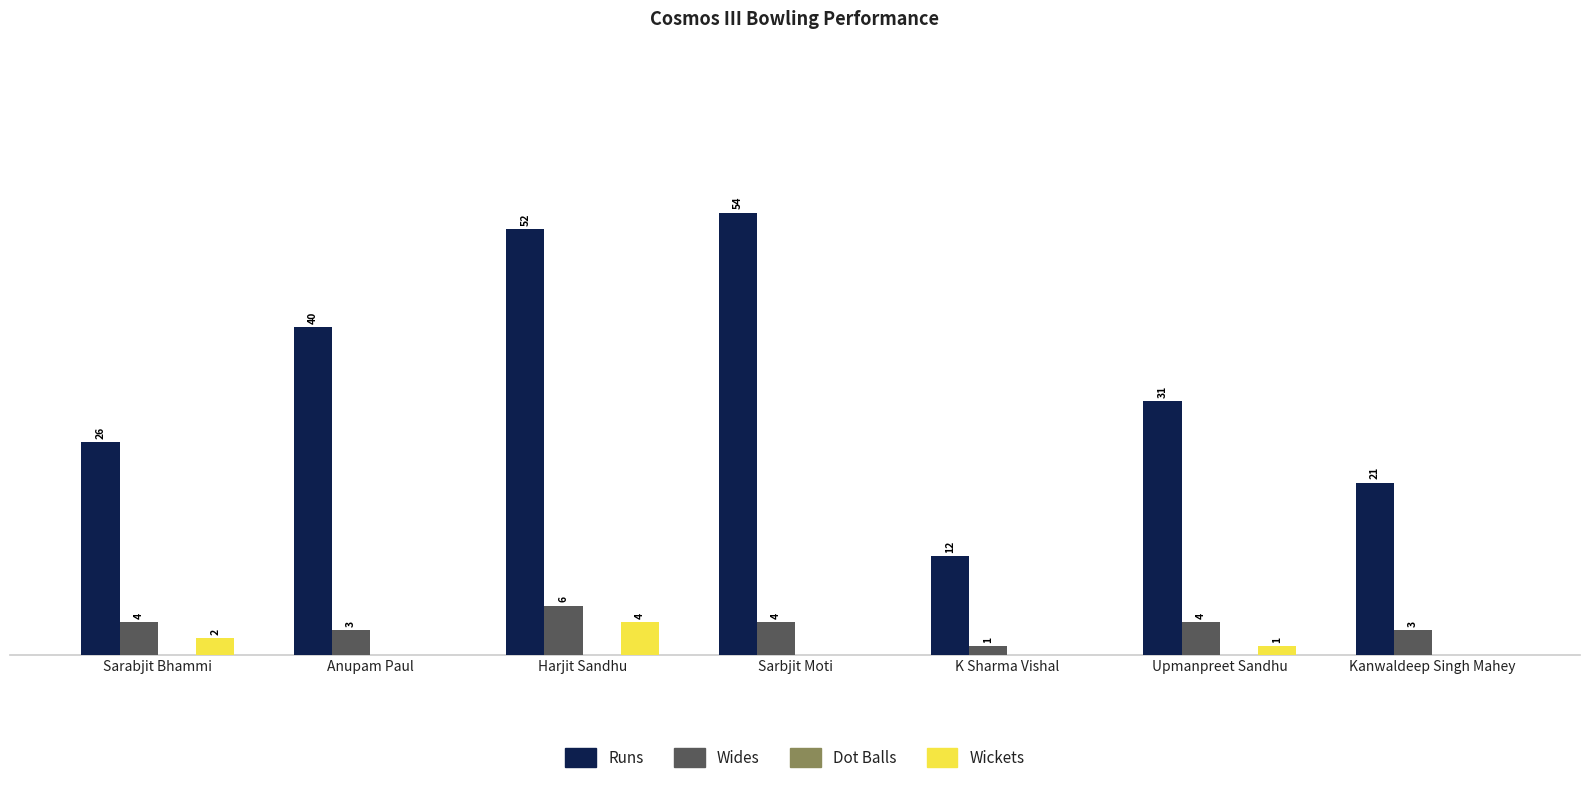

At which category is the sum across all series the highest?

Harjit Sandhu